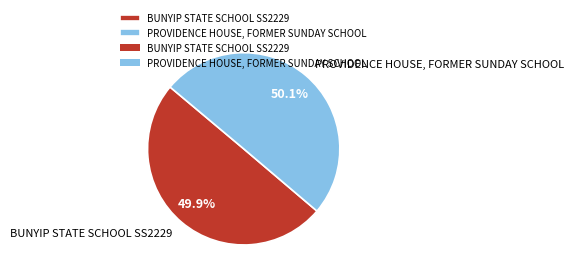

What percentage do PROVIDENCE HOUSE, FORMER SUNDAY SCHOOL and BUNYIP STATE SCHOOL SS2229 together represent?

100.0%